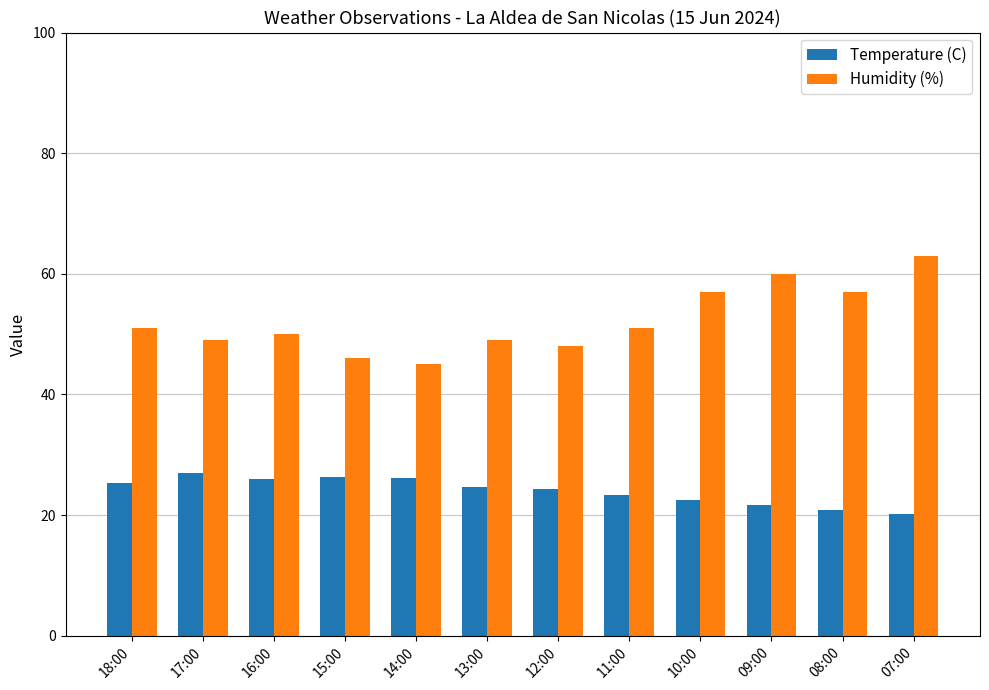

At 10:00, list the series in order from largest to smallest.

Humidity (%), Temperature (C)